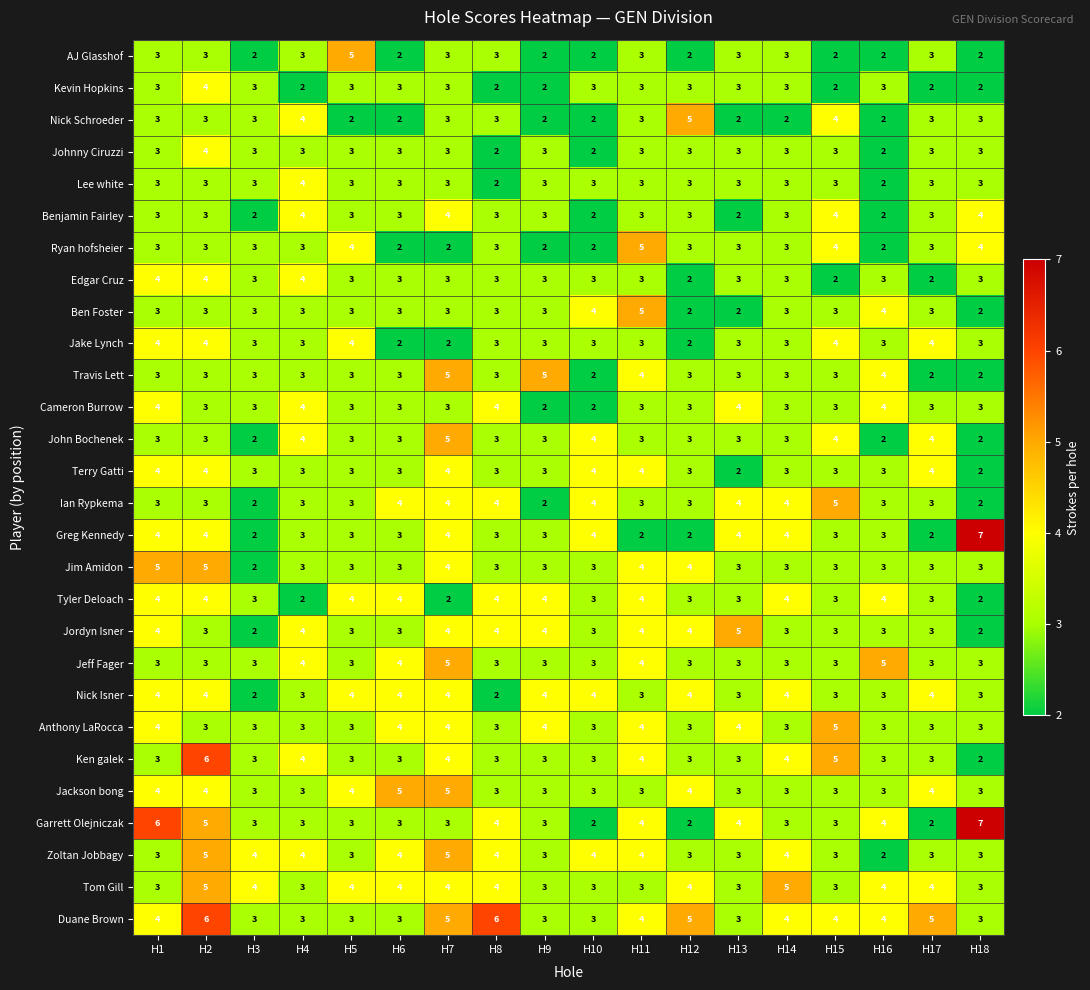

What is the difference between the highest and lowest values at H6?

3